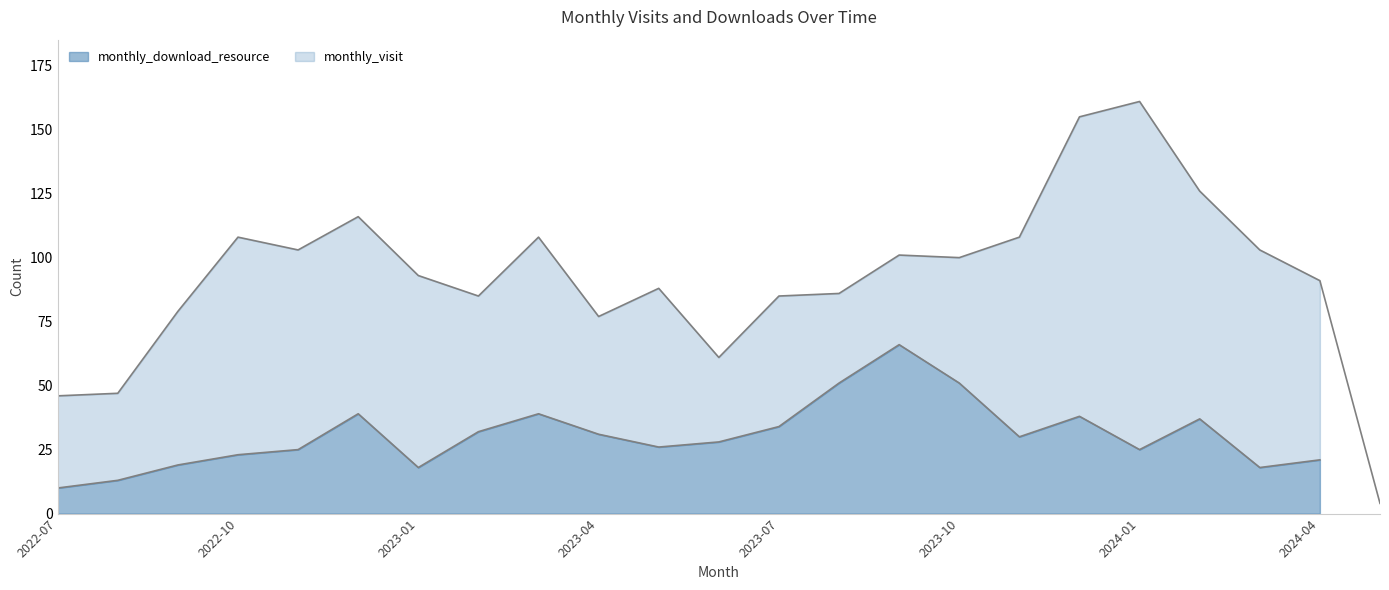

How many points are higher than both their immediate neighbors (excluding endpoints)?

6